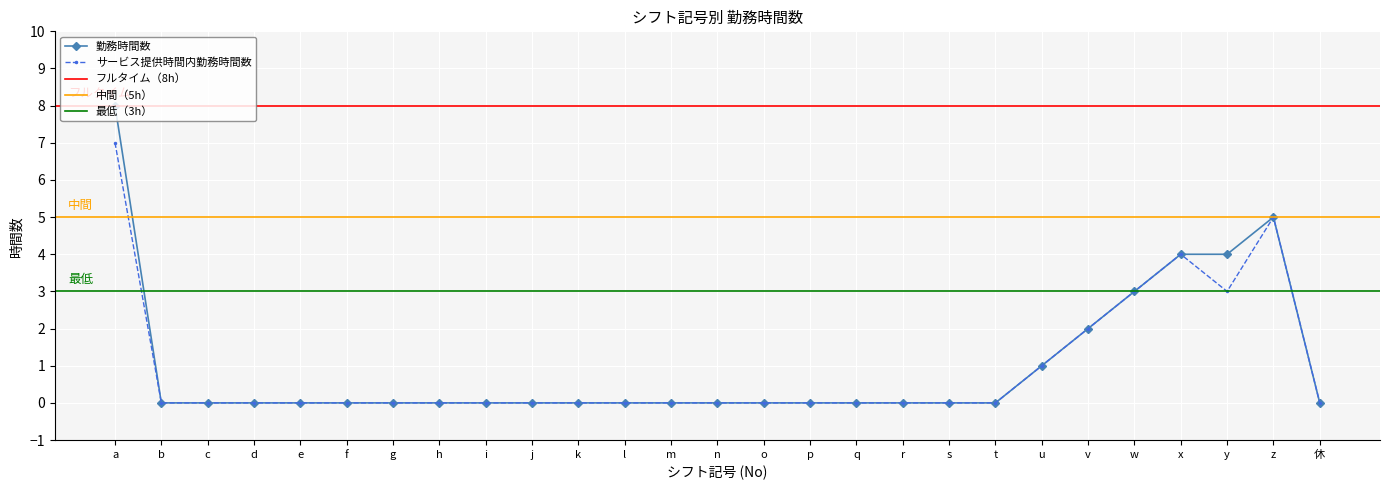

What is the difference between the values at y and p?

4